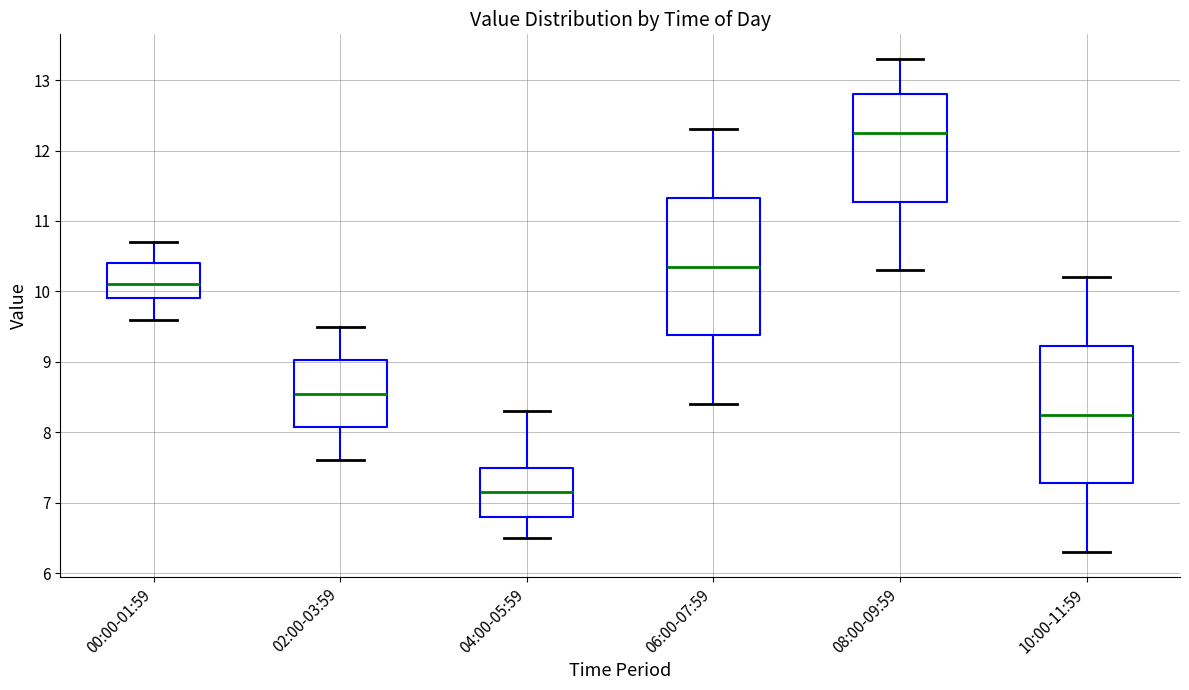

Where does the upper whisker of the box for 04:00-05:59 end on the y-axis? The values are not printed on the chart, so give them approximately, as read against the axis.

8.3